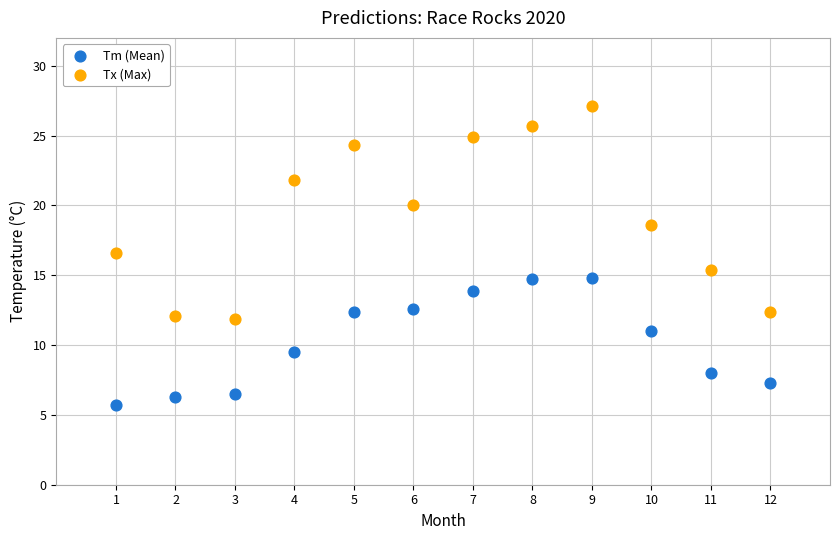

Which series contains the lowest Y value?

Tm (Mean)